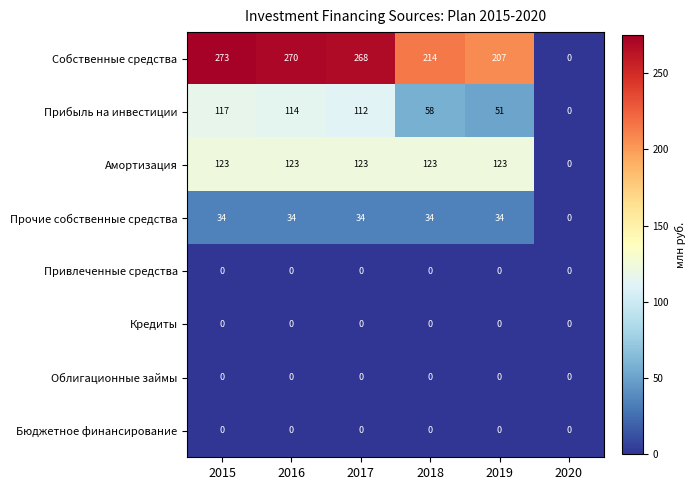

Which label corresponds to the largest value in the chart?

2015